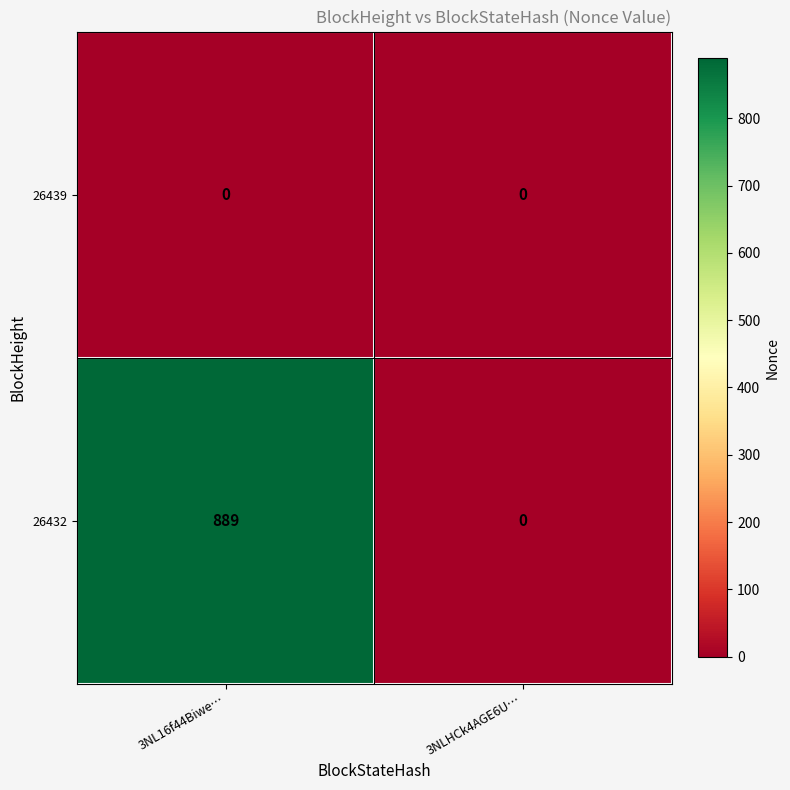

What is the difference between the highest and lowest values at 3NL16f44Biwe…?

889